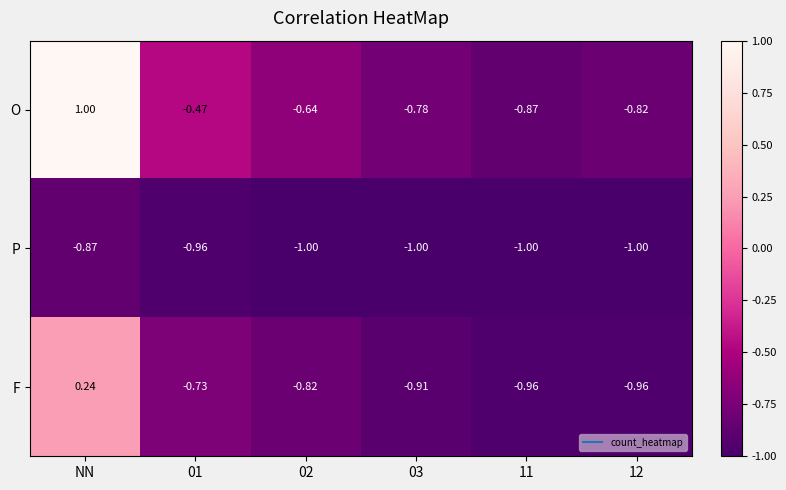

List the series in order of their peak value, lowest first.

P, F, O